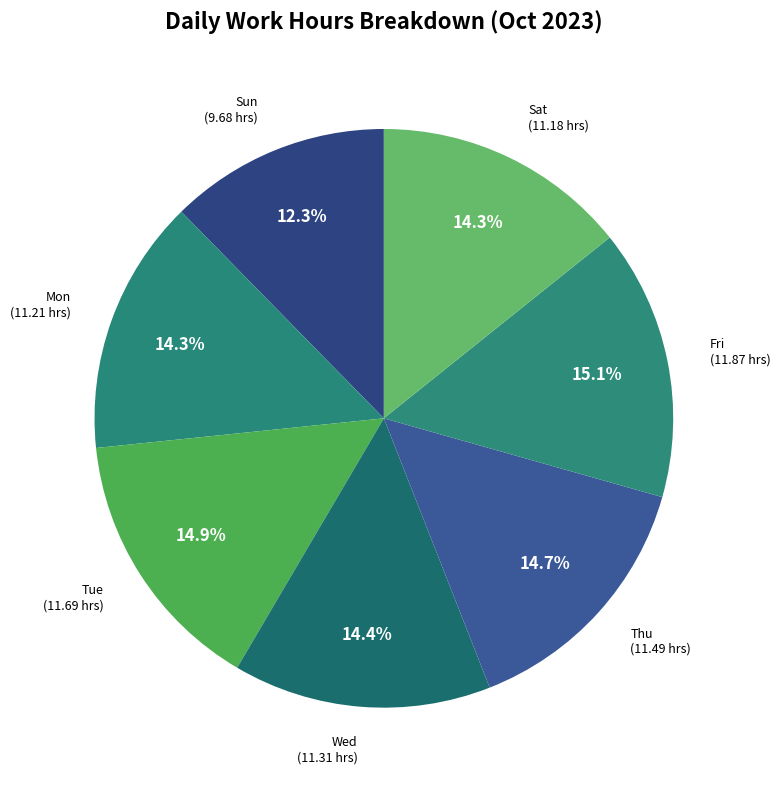

How many segments does this pie chart have?

7